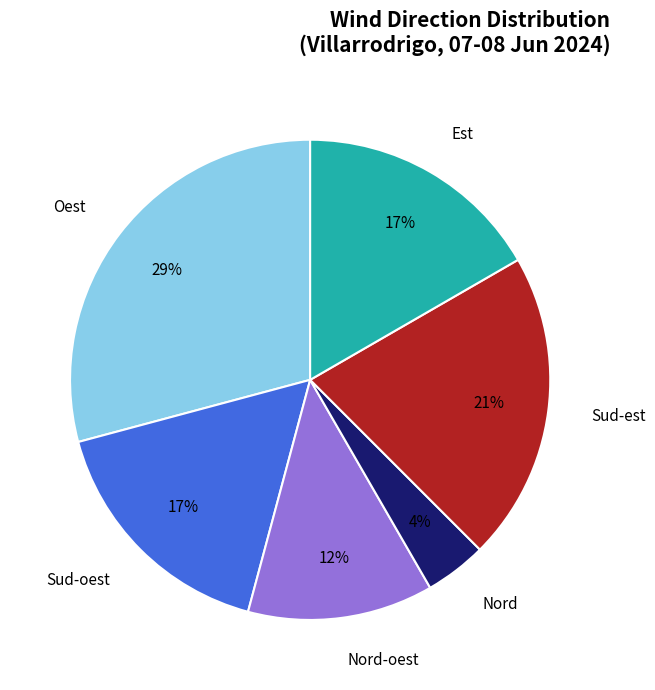

Is it true that Oest is 1% of the pie?

False